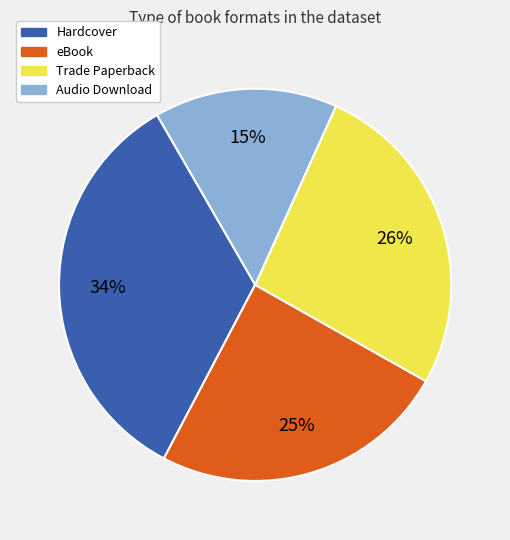

To the nearest percent, what is the average slice percentage?

25%